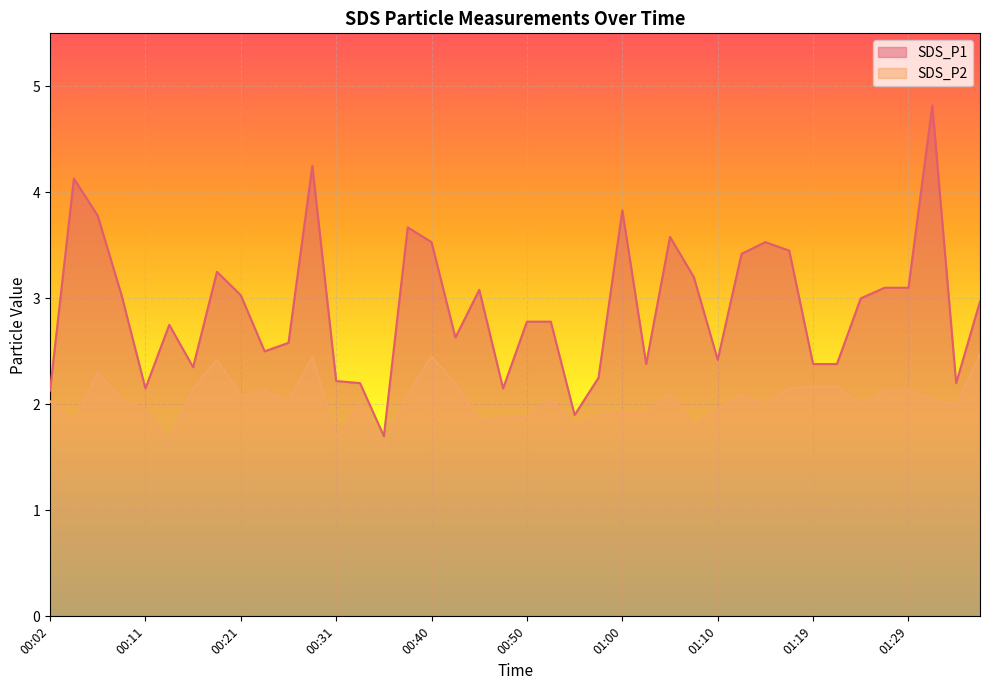

Which series has the largest total across all categories?

SDS_P1